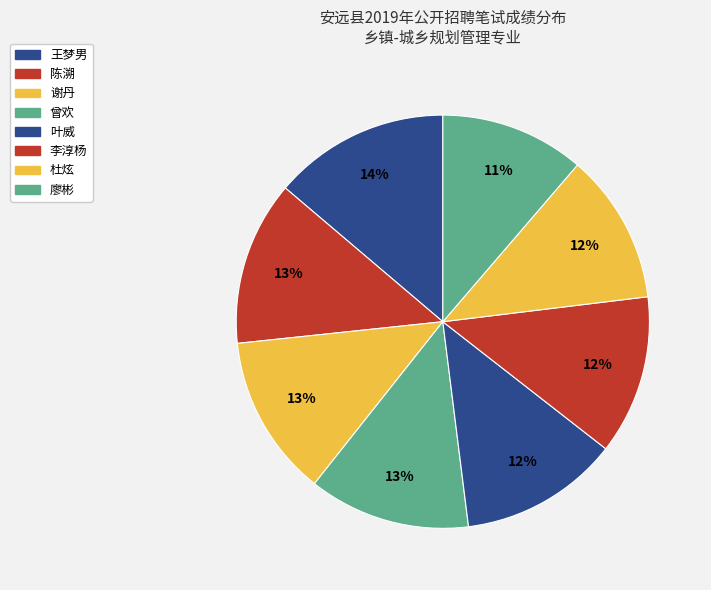

To the nearest percent, what is the difference between the largest and smallest slice percentages?

3%